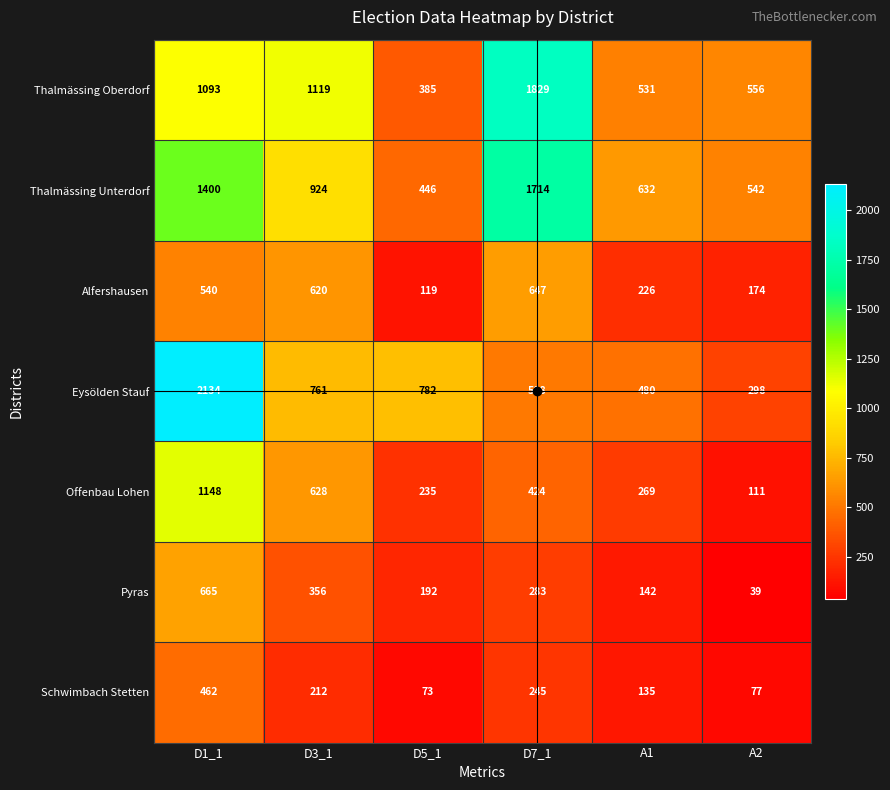

What is the difference between the maximum and minimum values in the Thalmässing Unterdorf series?

1268